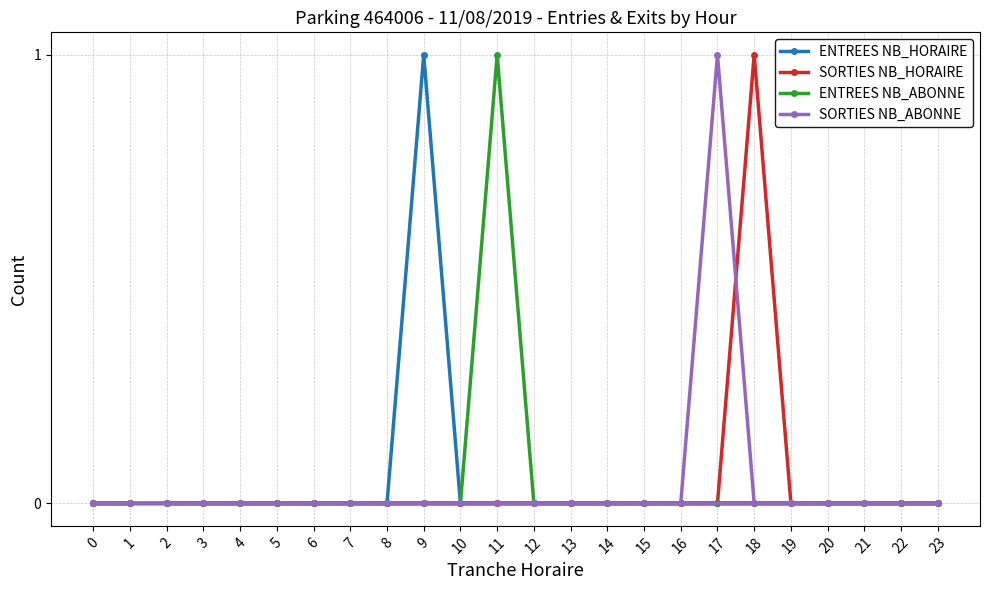

Is this an area chart (filled region under the line)?

No